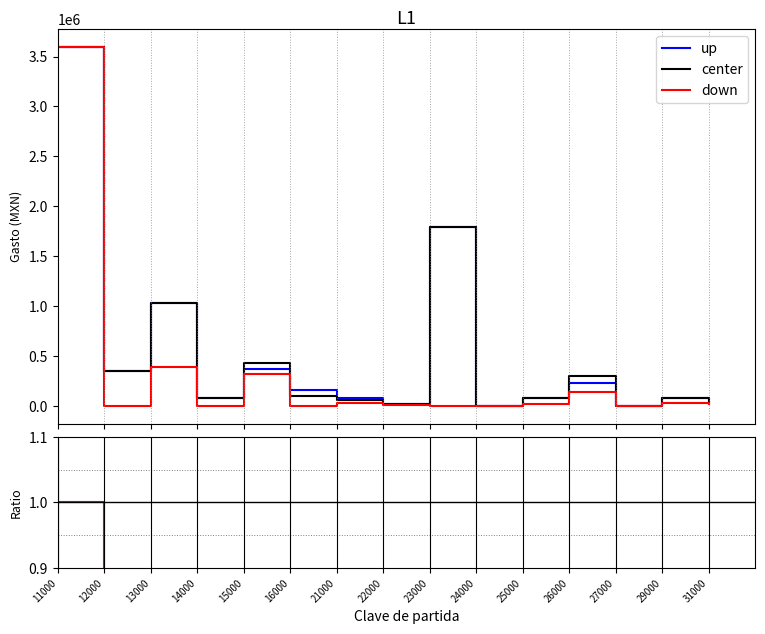

What is the average value of the Gasto comprometido series?

302267.6